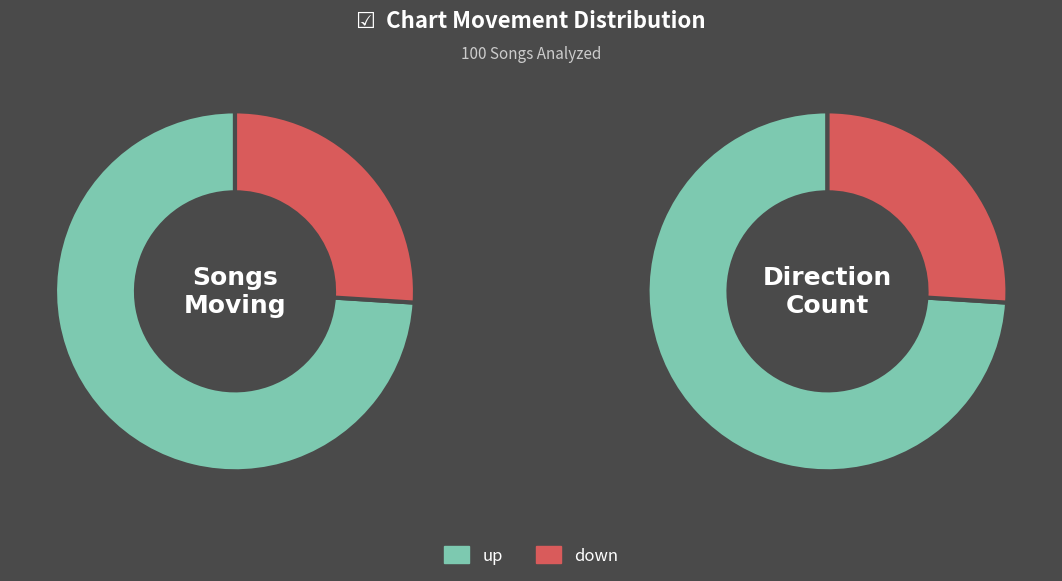

Which slice represents more than half of the pie?

up